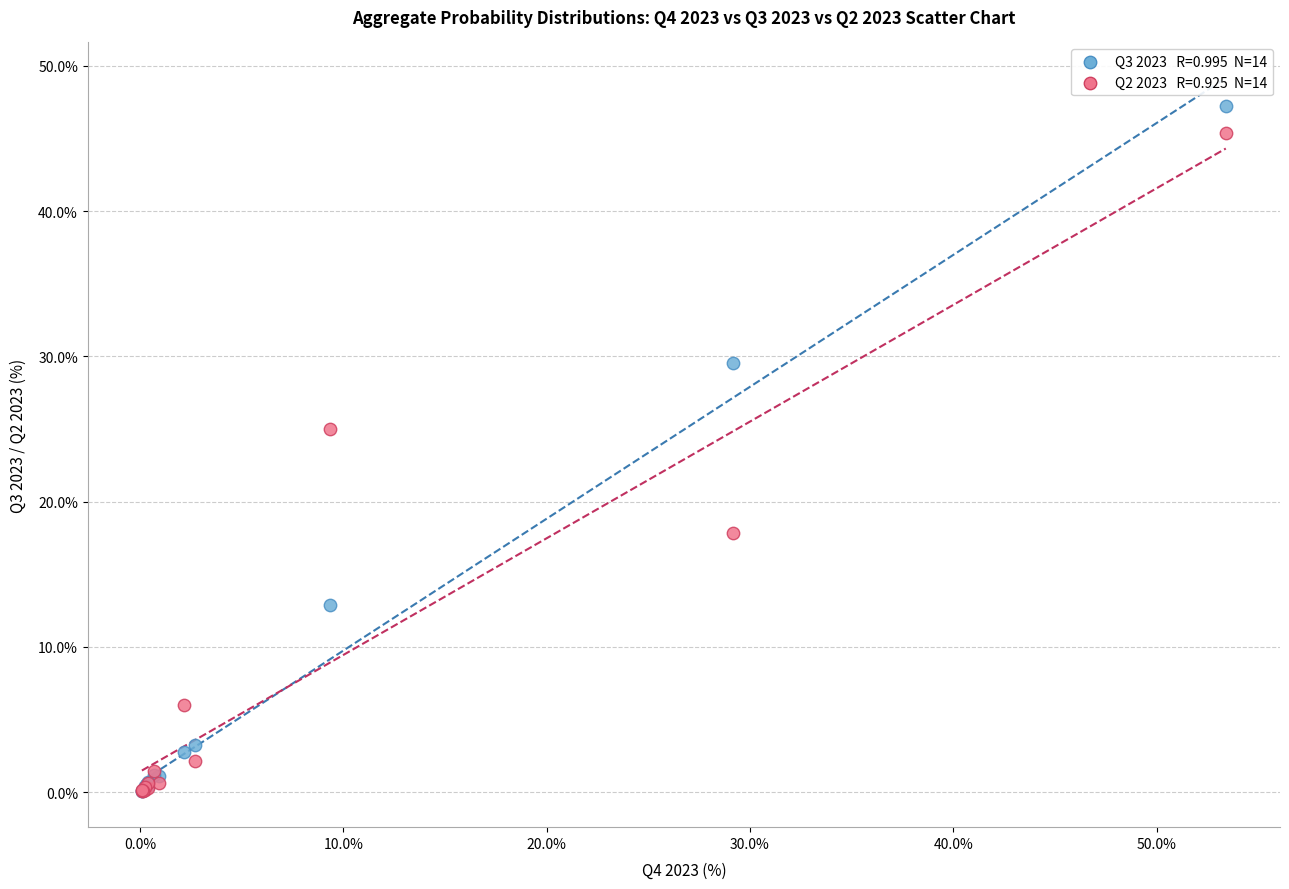

Across all series, what Y value is closest to 23?

25.0